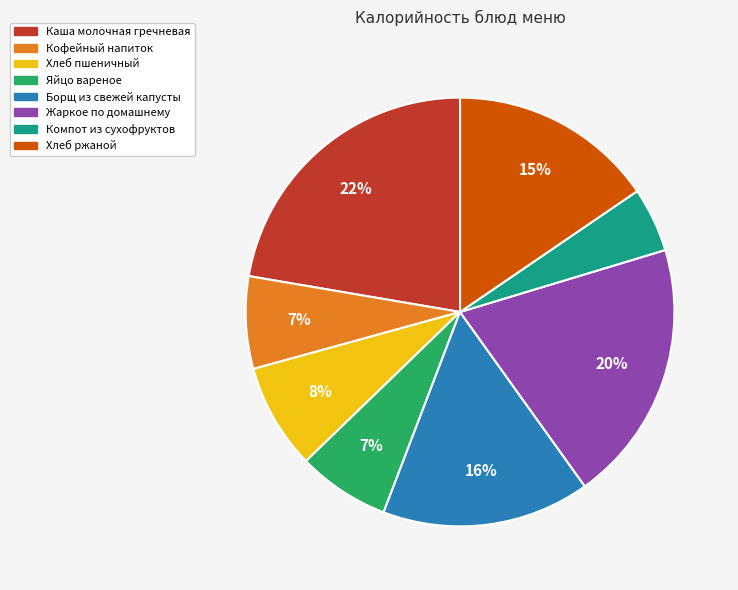

Is there any slice that represents more than half of the pie?

No